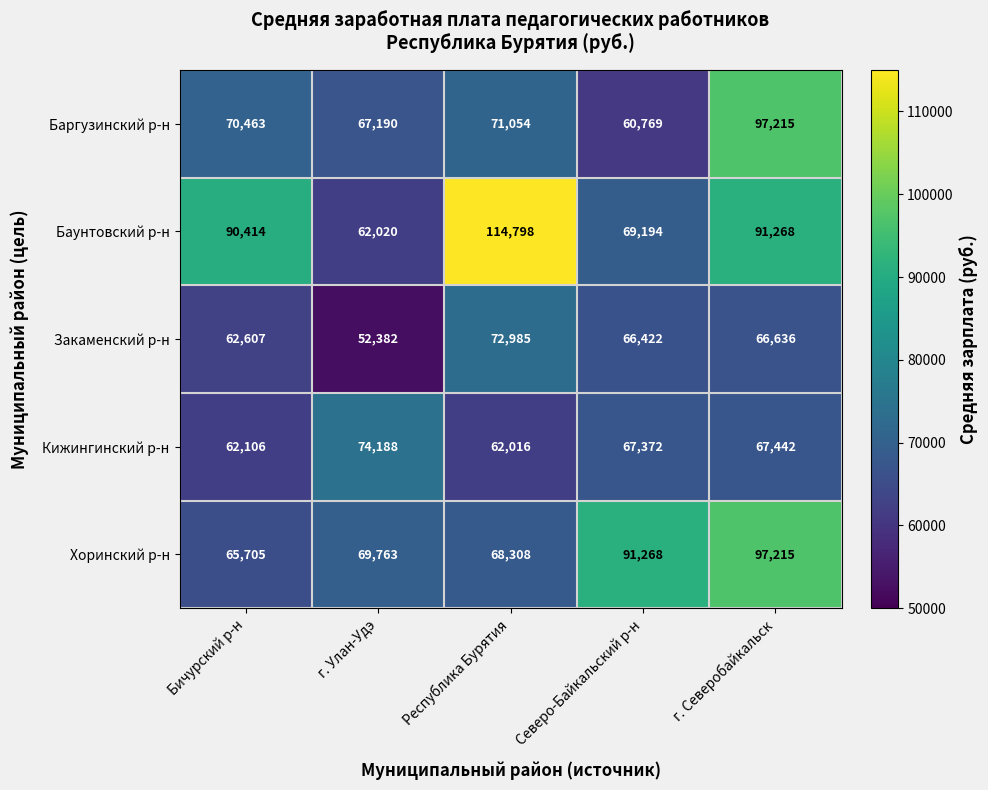

Which category has the highest value in the Хоринский р-н series?

г. Северобайкальск